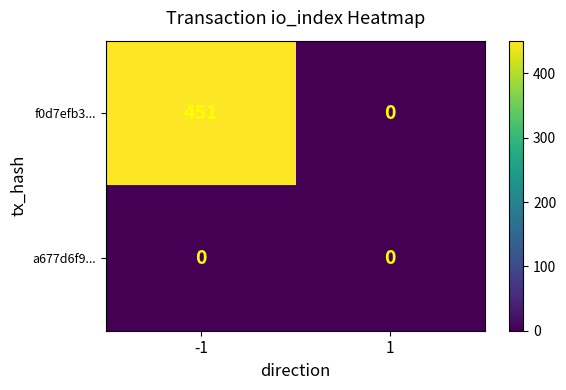

What is the maximum value shown in the chart?

451